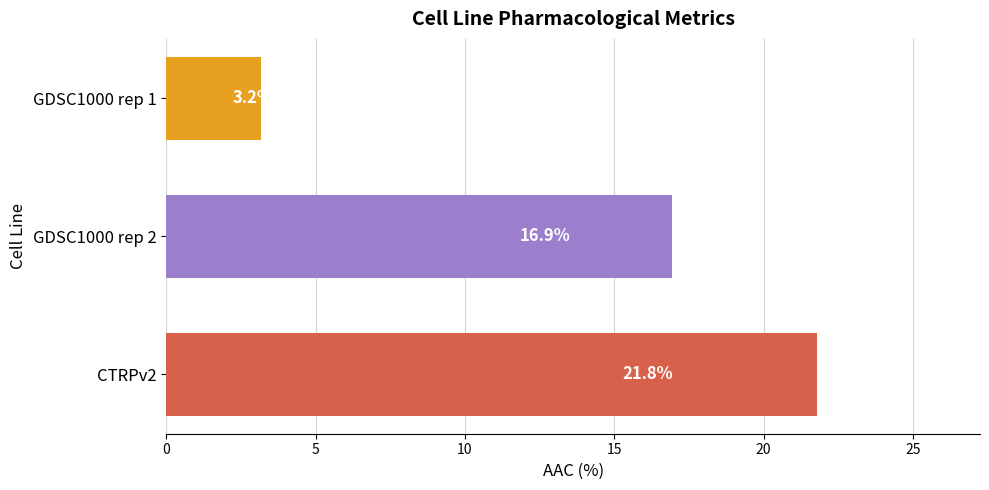

Are the bars grouped side by side (vs. stacked)?

No